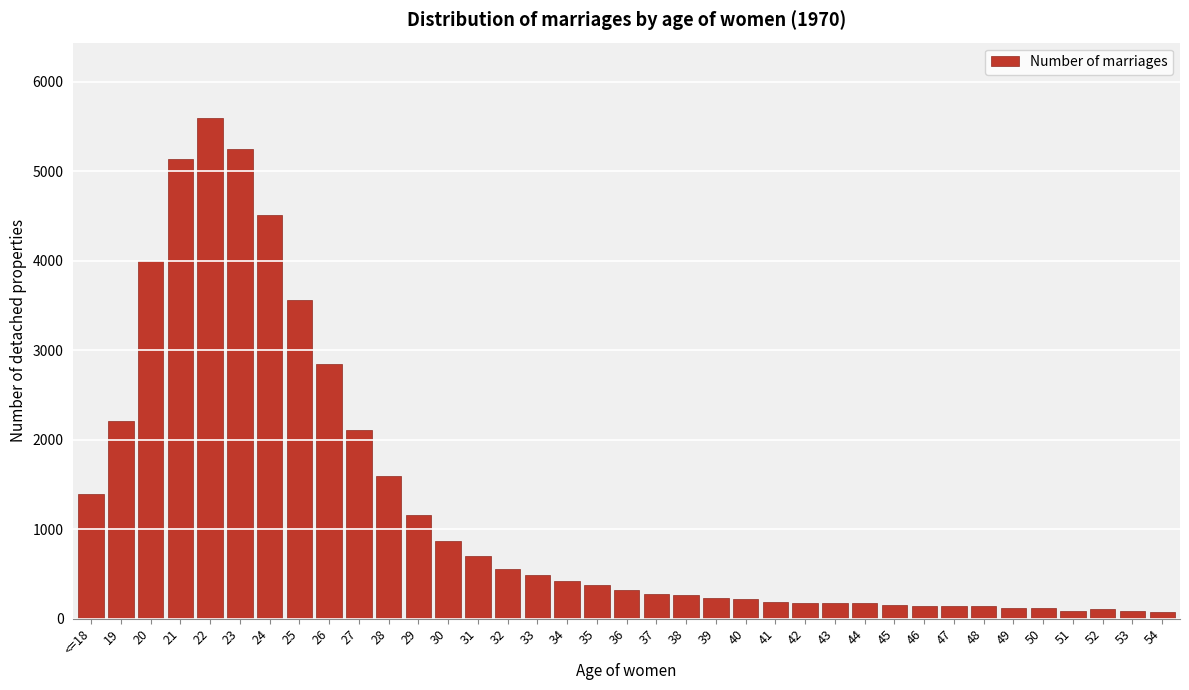

Is it true that the value at 22 is 5596?

True